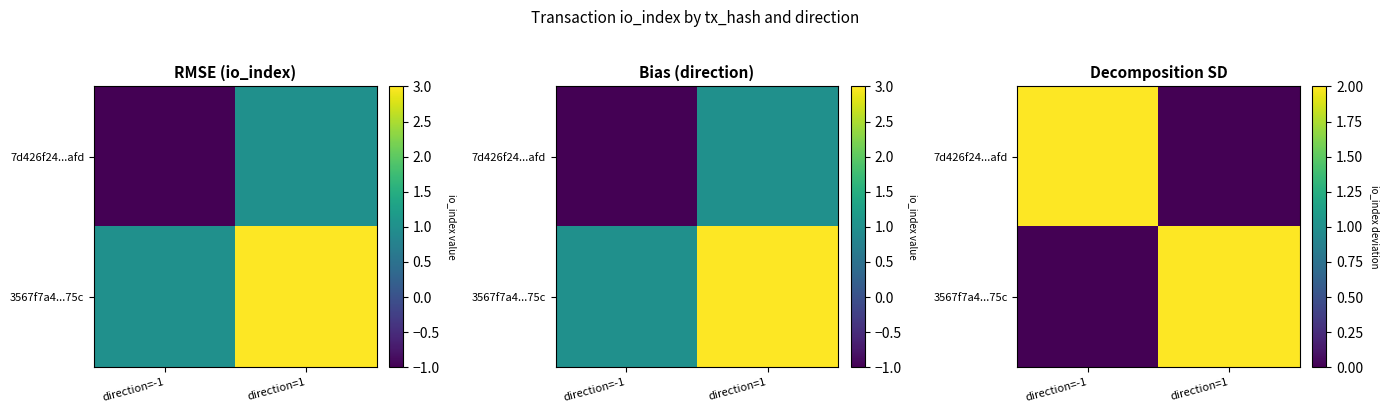

What is the difference between the 3567f7a4...75c values at direction=1 and direction=-1?

2